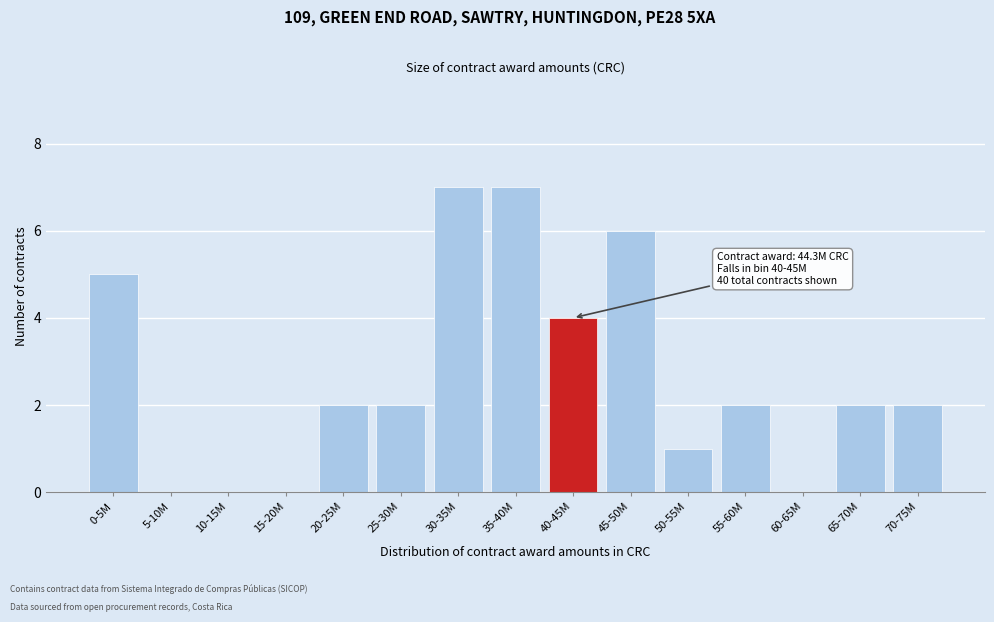

Reading right to left, list all the values displayed in this chart.

70-75M=2	65-70M=2	60-65M=0	55-60M=2	50-55M=1	45-50M=6	40-45M=4	35-40M=7	30-35M=7	25-30M=2	20-25M=2	15-20M=0	10-15M=0	5-10M=0	0-5M=5